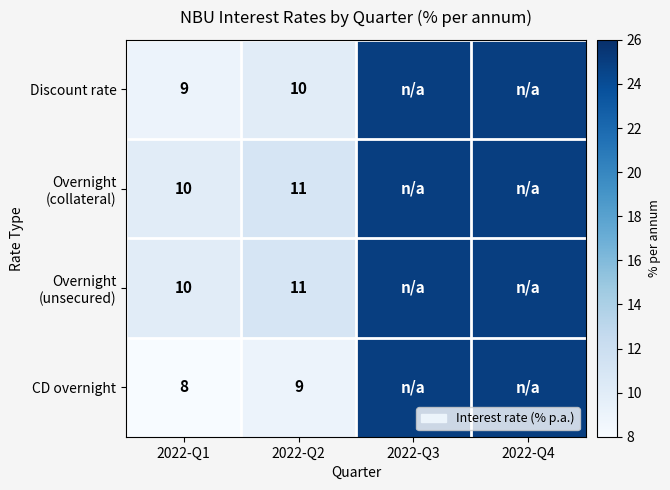

What is the total value across all series at 2022-Q2?

41